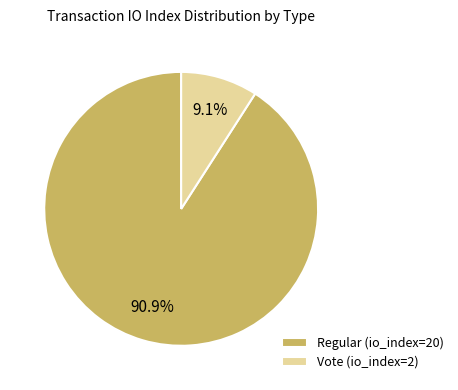

To the nearest percent, what portion does Vote (io_index=2) represent?

9%